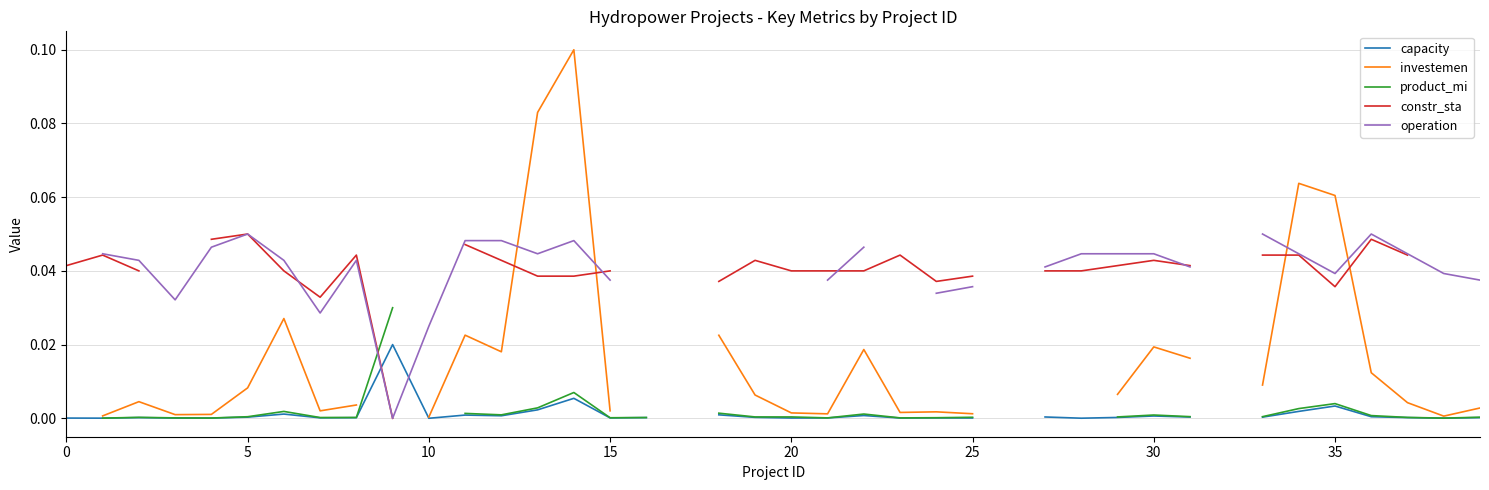

What is the sum of the constr_sta values at 23 and 11?

0.1